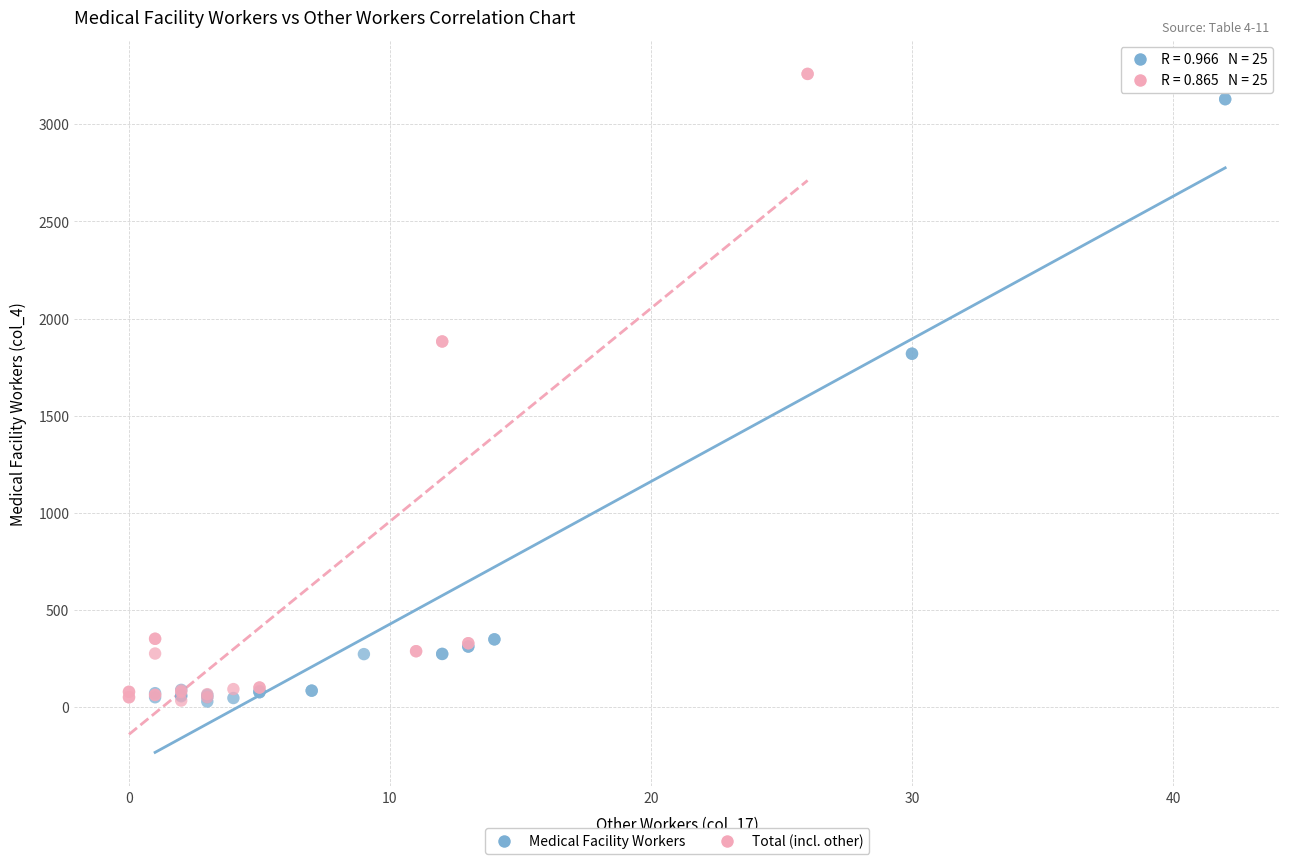

Which series has the largest Y range (max minus min)?

Total (incl. other)